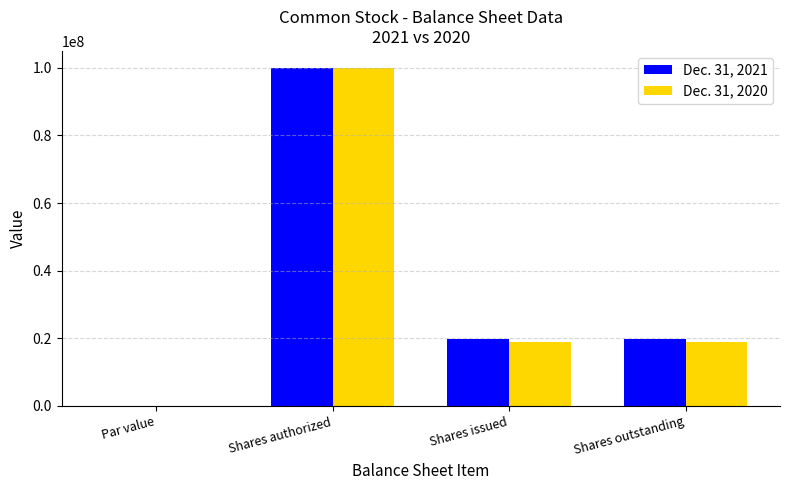

At which label does Dec. 31, 2021 first exceed 19858460?

Shares authorized